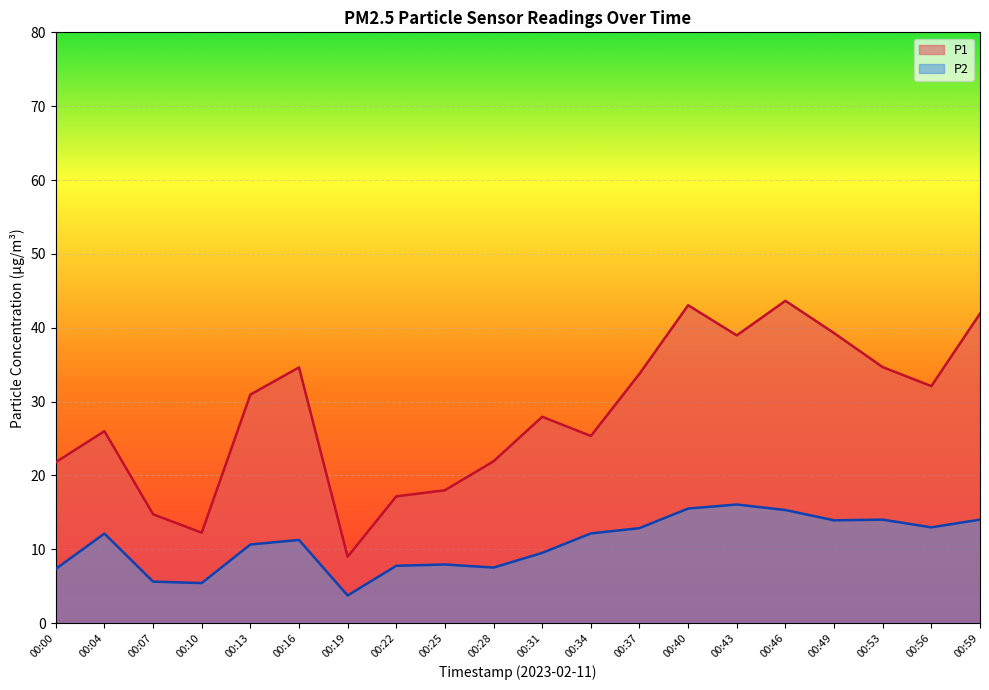

How many data points in P2 are above 12?

10